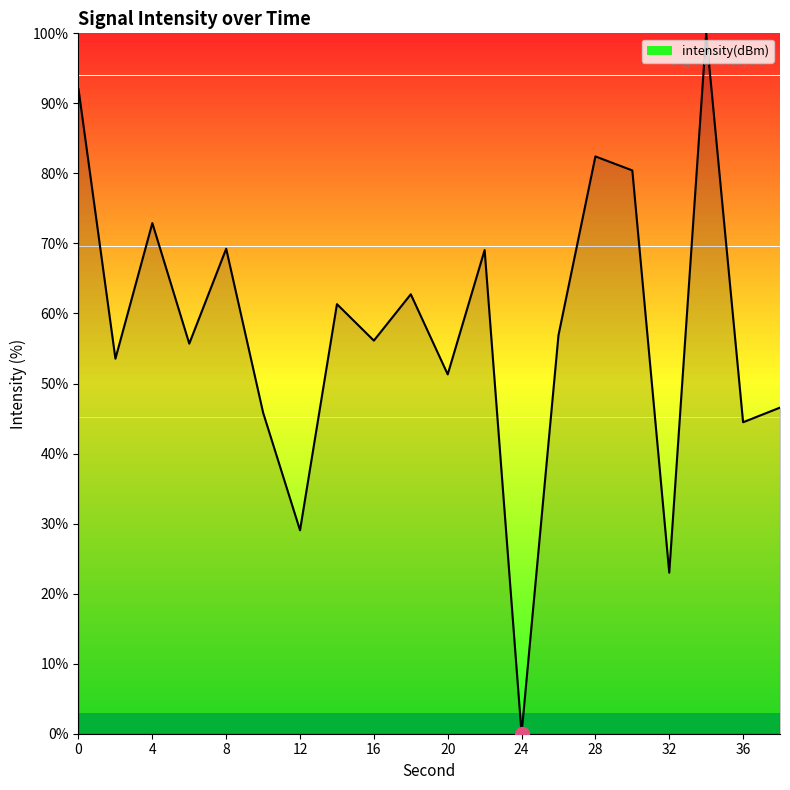

What is the maximum value shown in the chart?

100.0